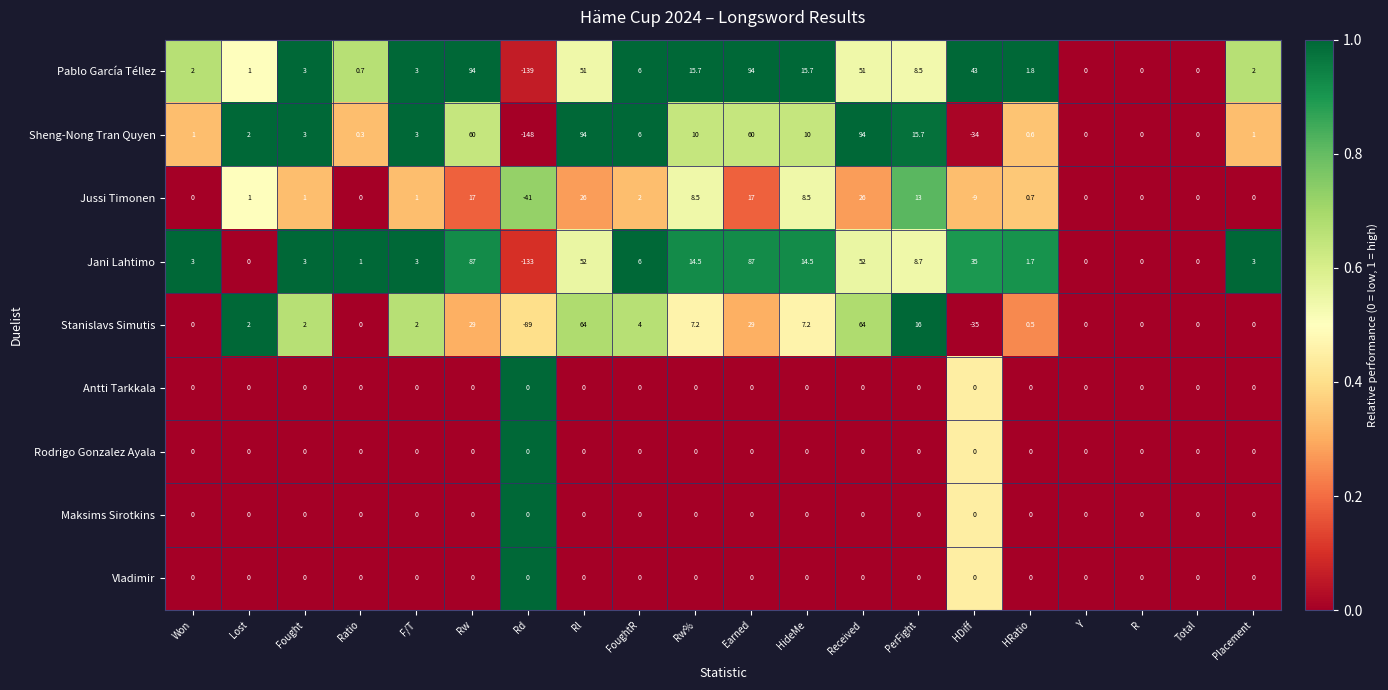

Which series has the widest spread of values?

Sheng-Nong Tran Quyen